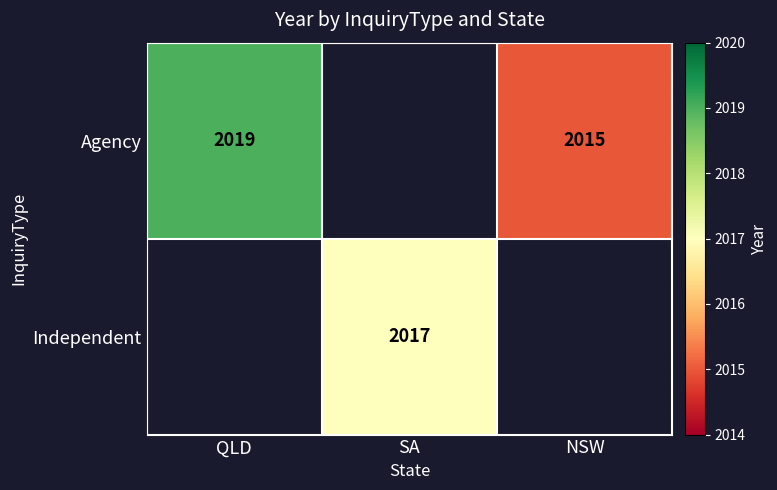

What is the difference between the Agency values at QLD and NSW?

4